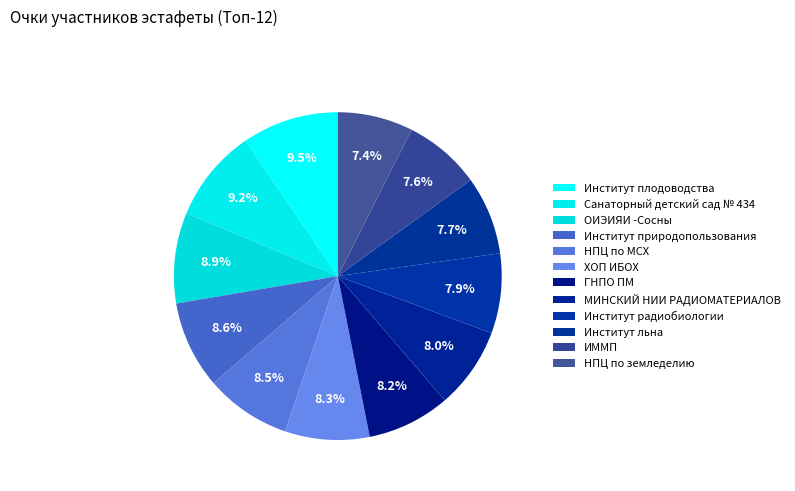

How many slices are in this pie chart?

12